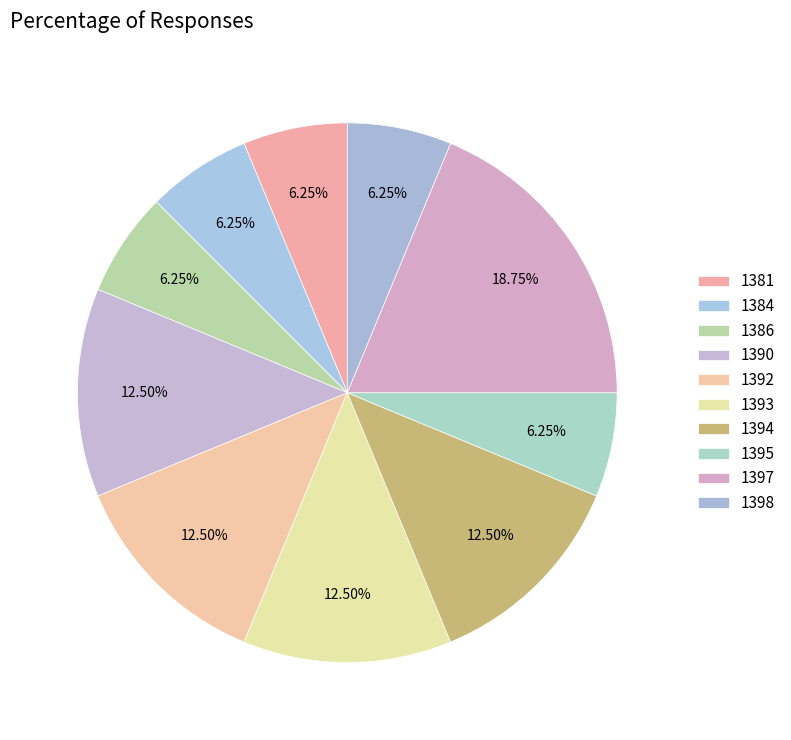

Combined, do 1384 and 1386 account for over 50%?

No